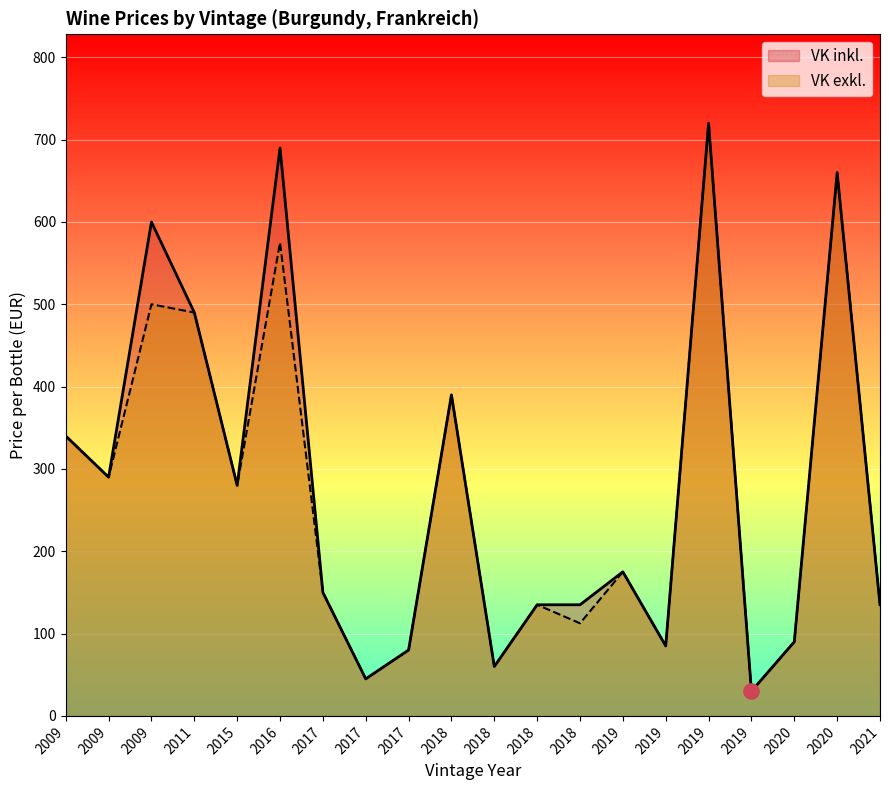

Which series contains the lowest Y value?

VK inkl.